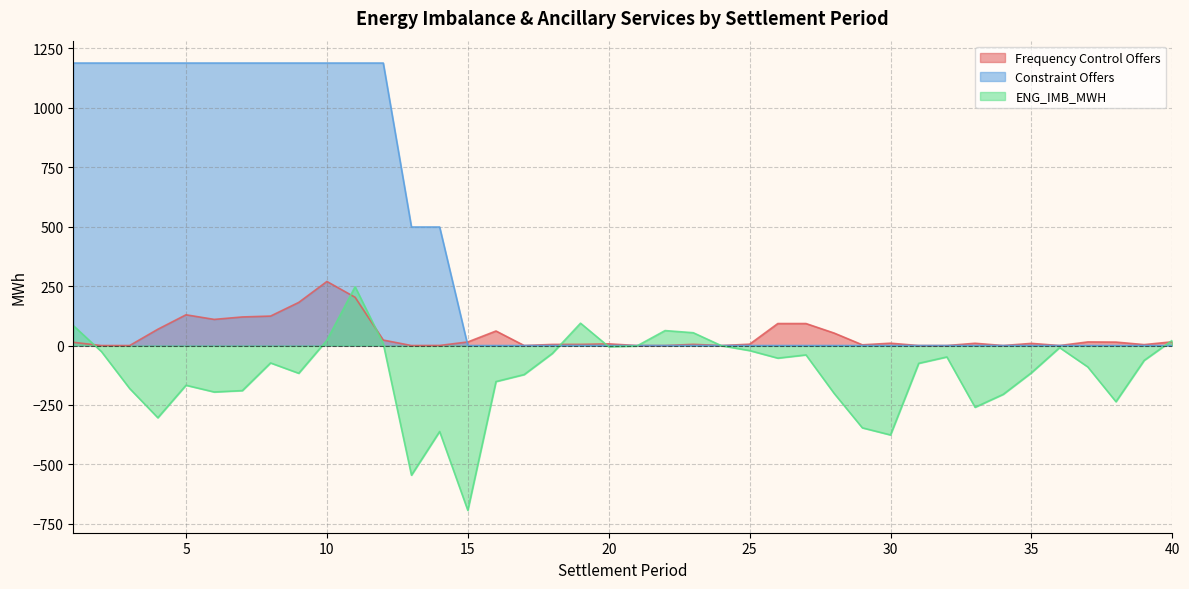

What is the average value of the Constraint Offers series?

381.3